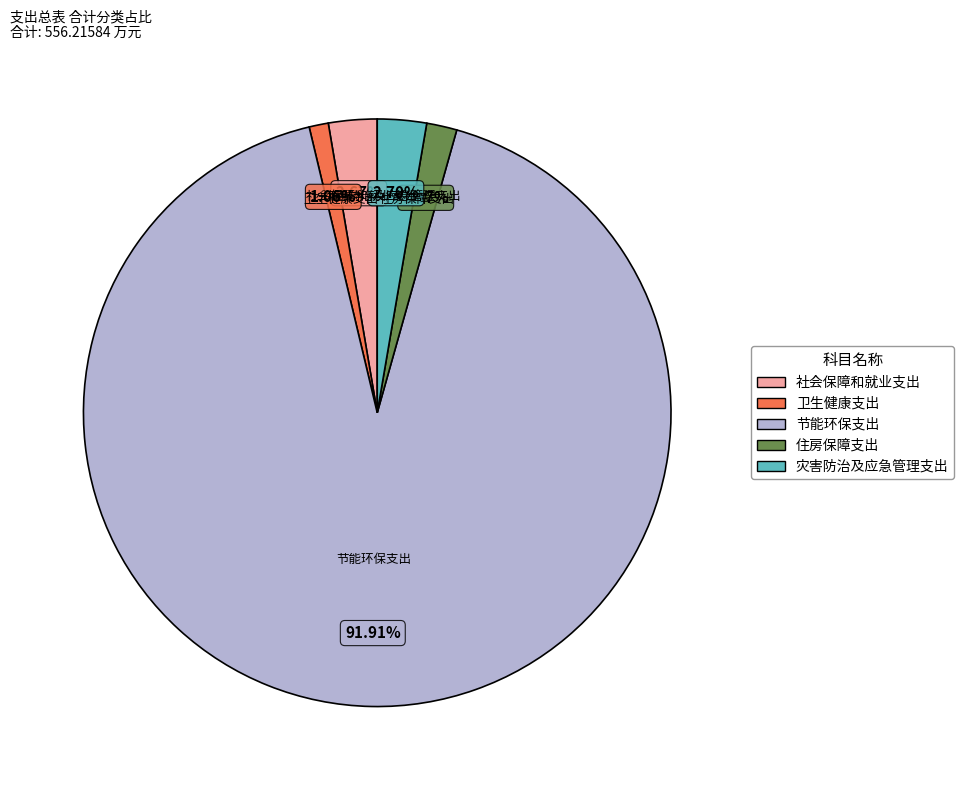

Which slice is the smallest?

卫生健康支出